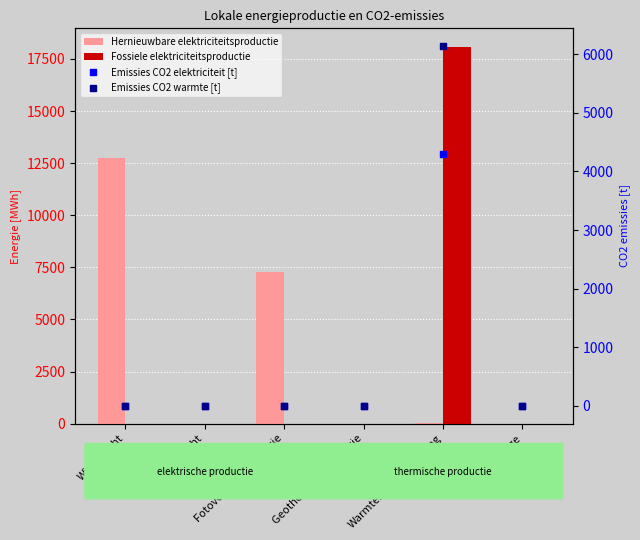

At how many categories does at least one series exceed 13659?

1